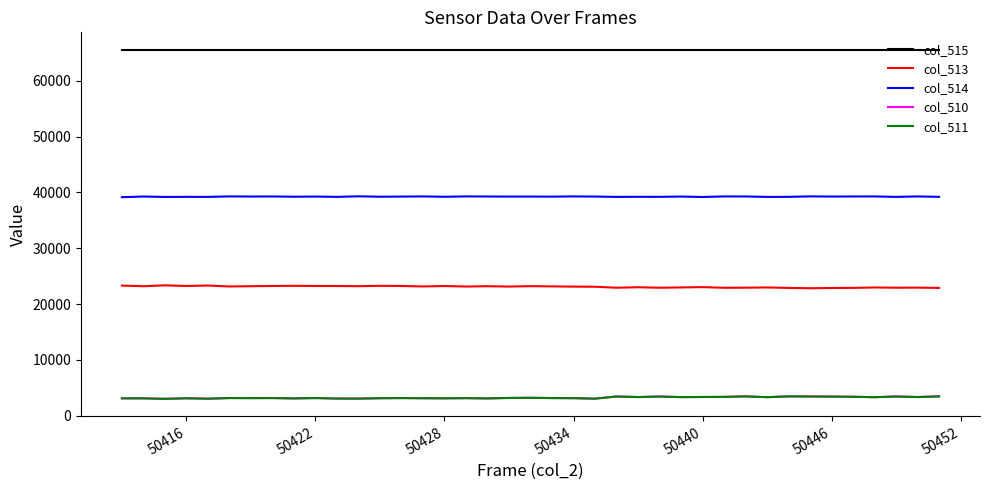

How many lines are shown in the chart?

5